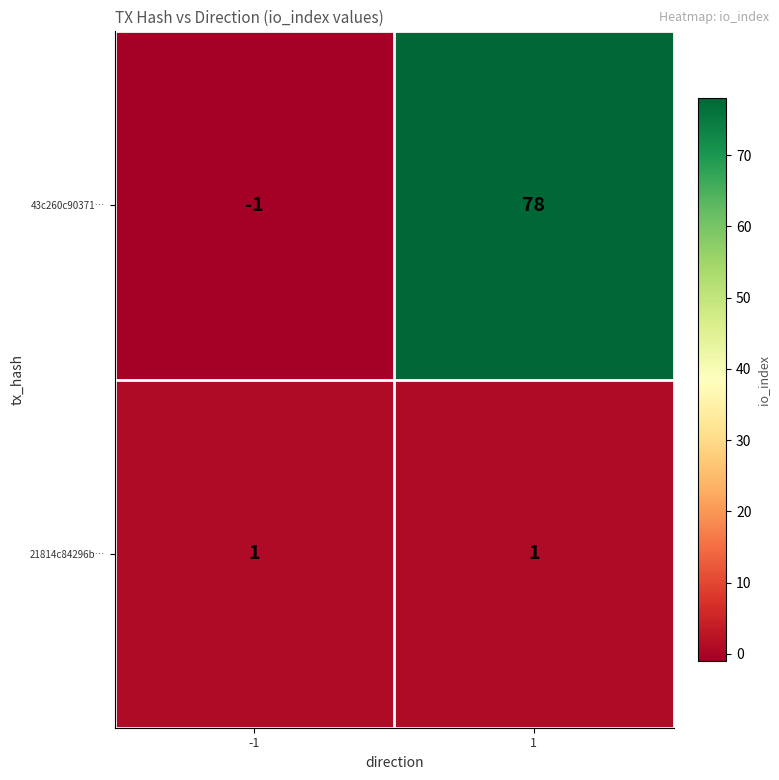

What is the difference between the maximum and minimum values in the 43c260c90371… series?

79